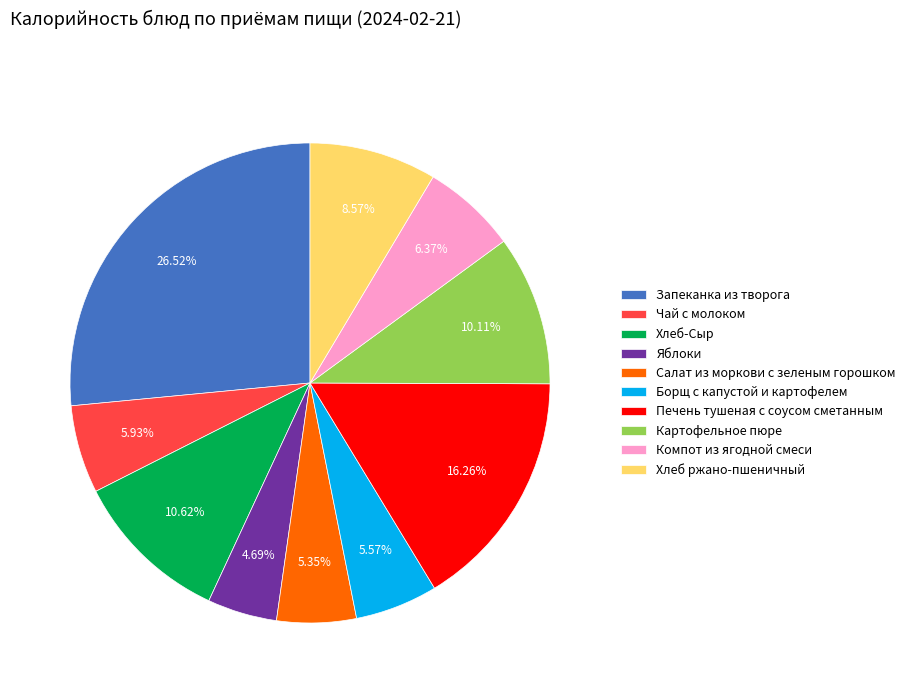

Is the sum of Компот из ягодной смеси and Чай с молоком greater than half?

No